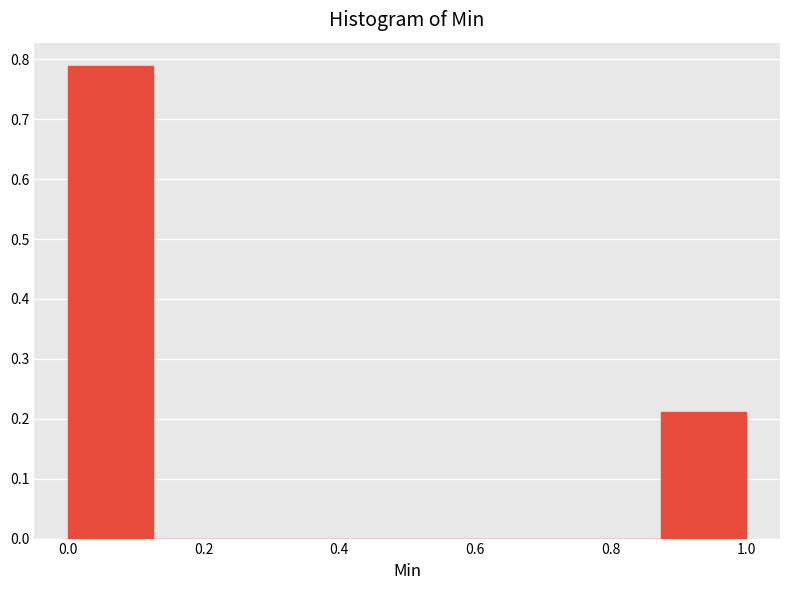

Reading left to right, transcribe this chart: for each bar, give the range it covers on the x-axis and its height. Neither the bar edges nor the heights are printed on the chart, so give them approximately, as read against the axes.

0.000 to 0.125: 0.79
0.125 to 0.250: 0
0.250 to 0.375: 0
0.375 to 0.500: 0
0.500 to 0.625: 0
0.625 to 0.750: 0
0.750 to 0.875: 0
0.875 to 1.000: 0.21